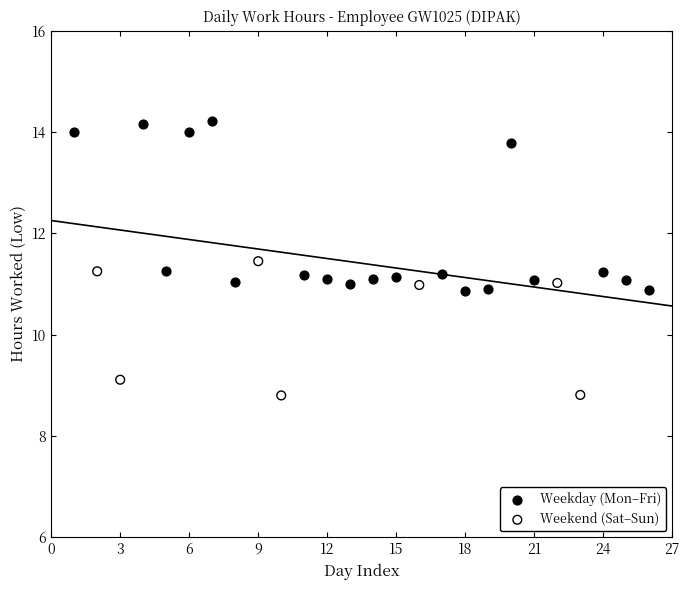

Which series reaches the minimum Y coordinate?

Weekend (Sat–Sun)